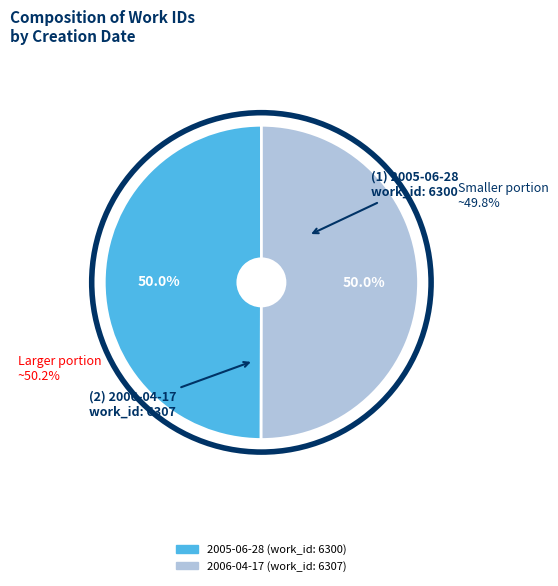

To the nearest percent, what portion does 2005-06-28 represent?

50%